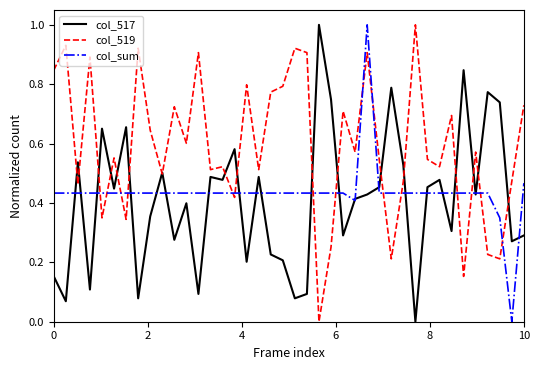

How many lines are shown in the chart?

3